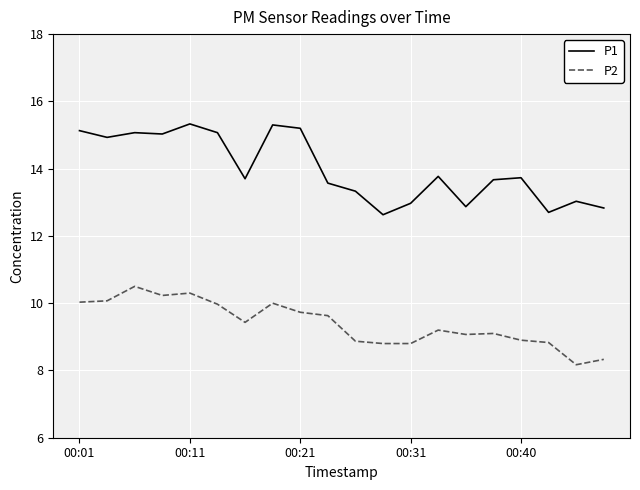

True or false: P2 and P1 cross at least once.

False